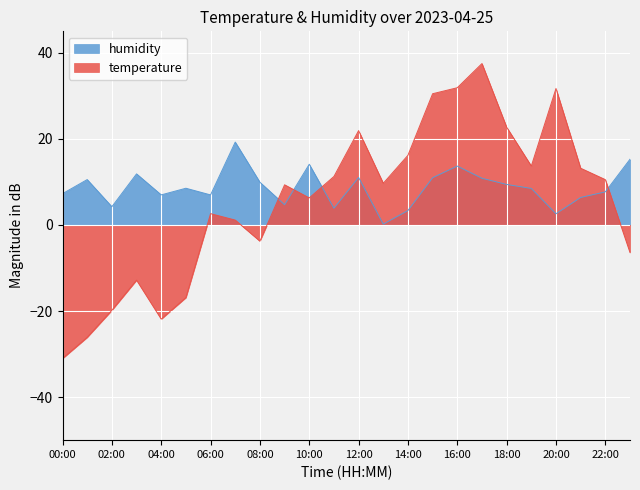

What is the smallest value displayed?

-31.0